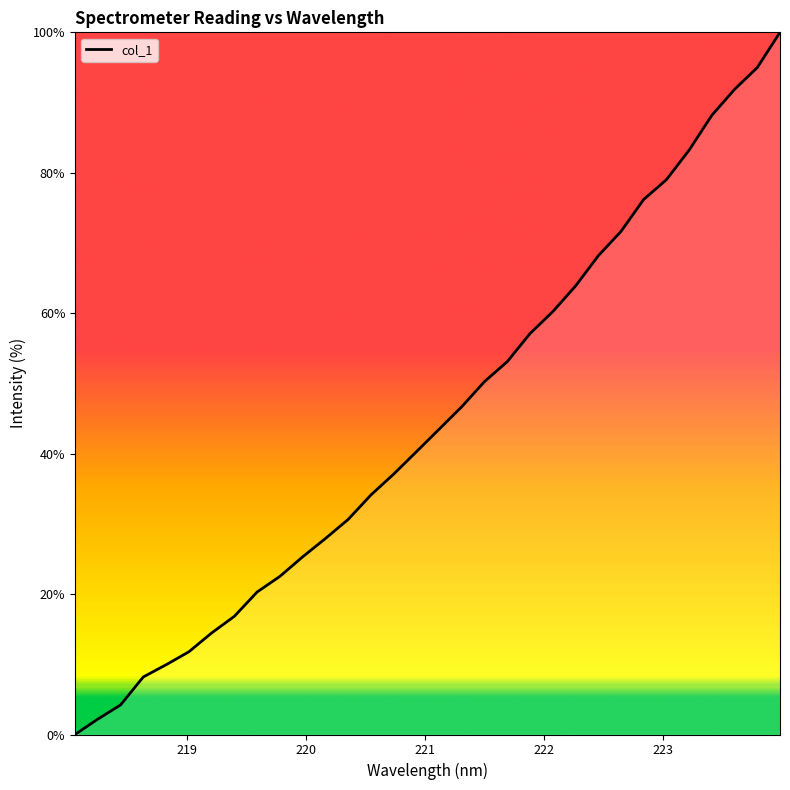

What is the maximum value shown in the chart?

100.0